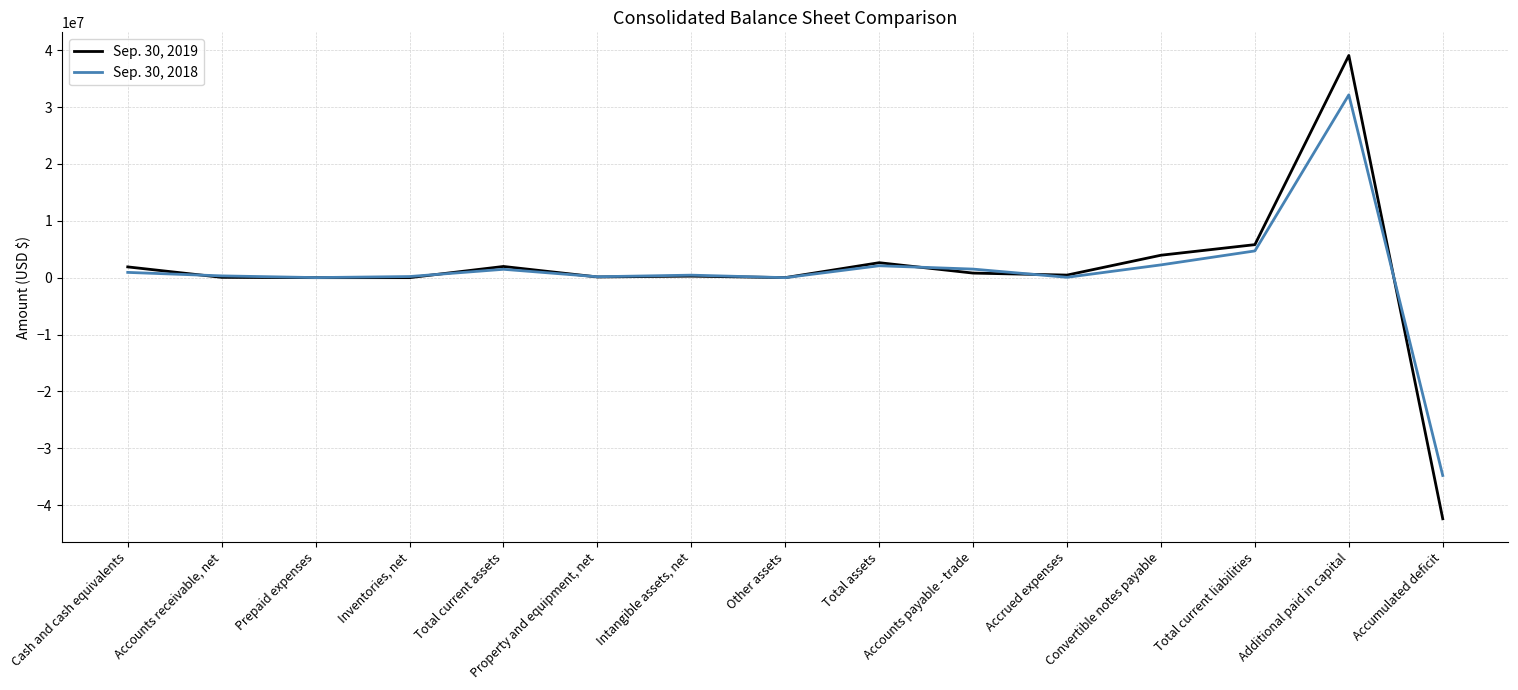

What is the average value of the Sep. 30, 2018 series?

773799